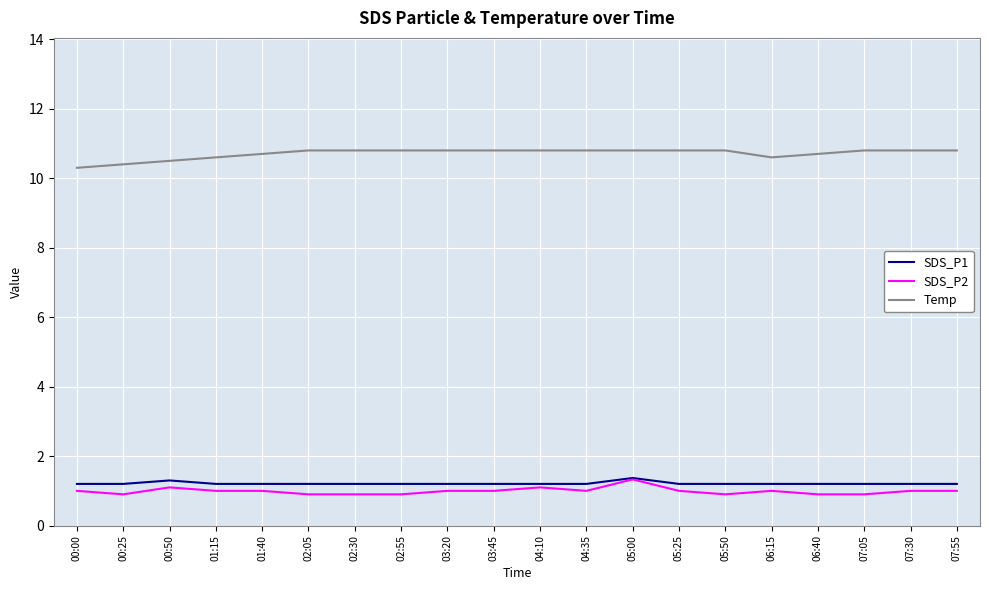

What is the minimum value shown in the chart?

0.9